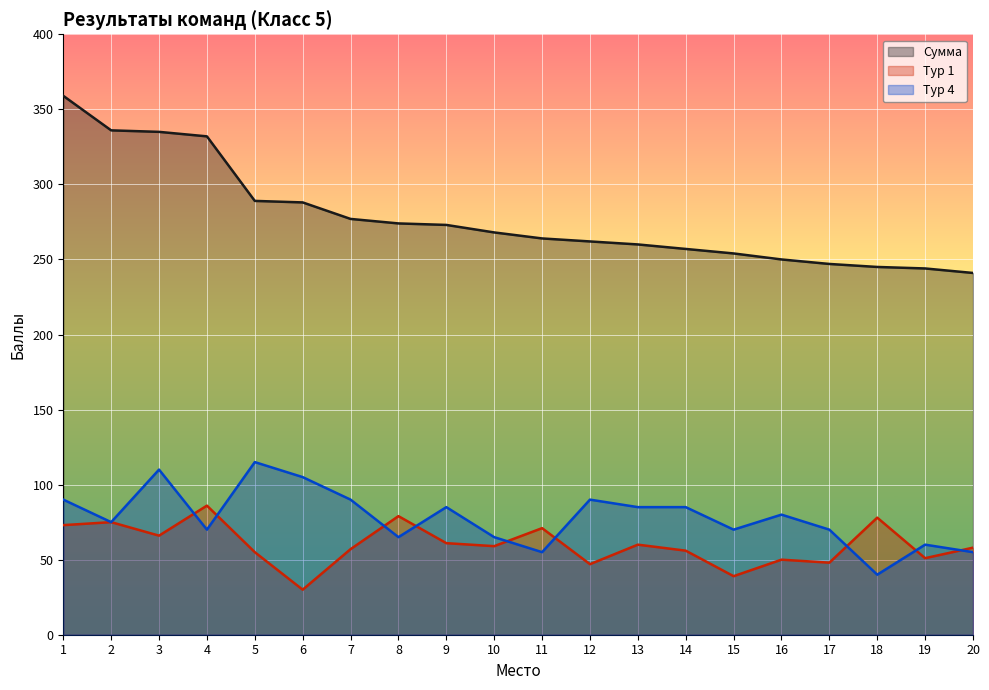

At which label is Тур 4 closest to 77?

2